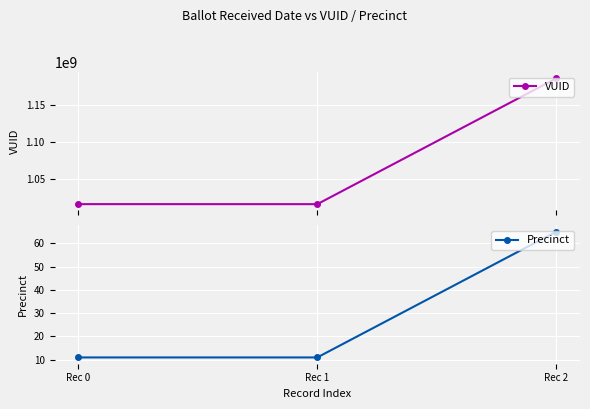

What is the total value across all series at Rec 2?

1185284595